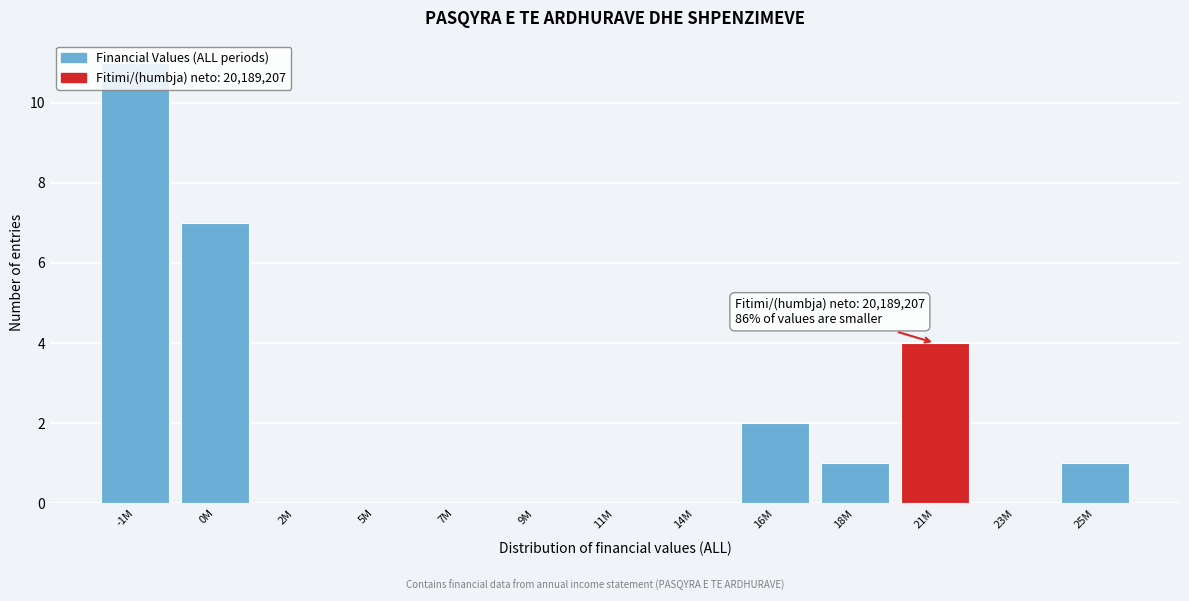

Is it true that the value at 0M is 7?

True